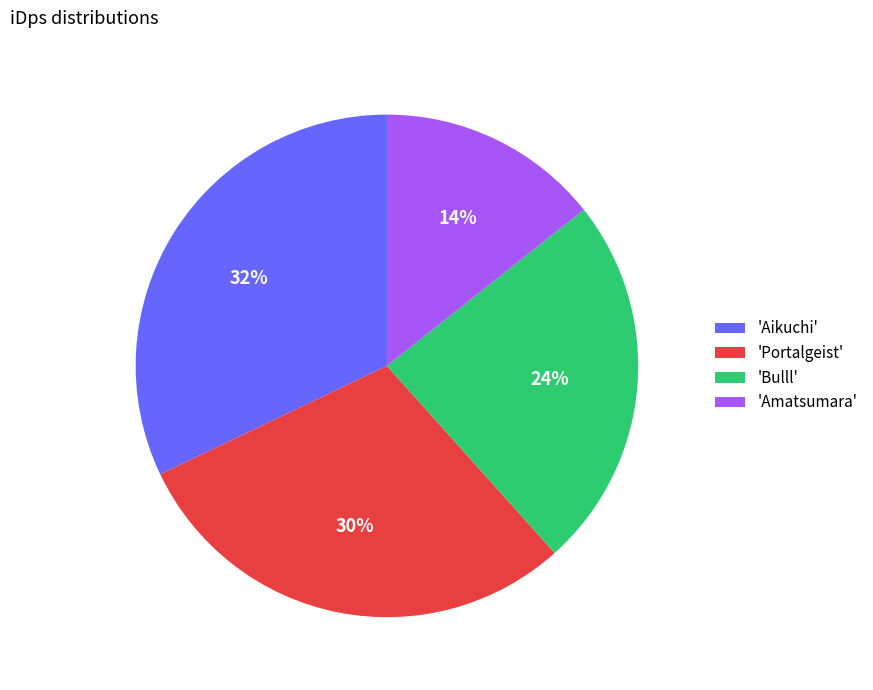

Does any single category account for the majority?

No